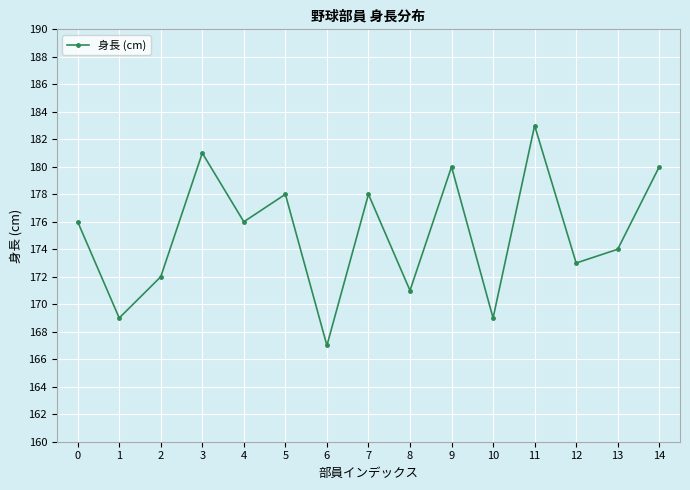

What is the smallest value displayed?

167